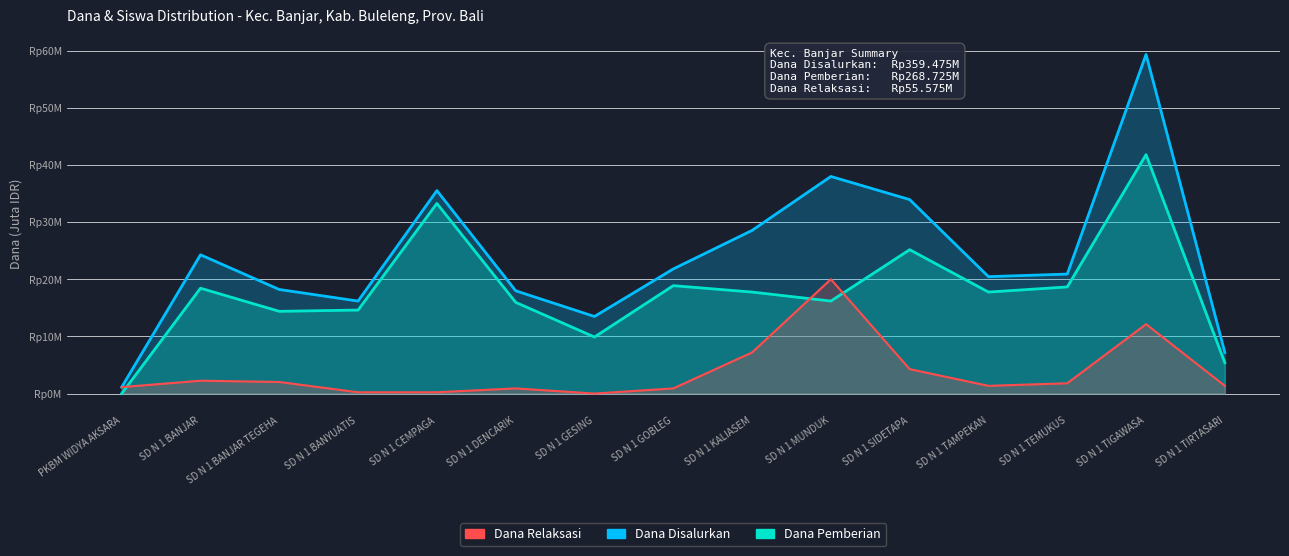

True or false: Dana Relaksasi and Dana Disalurkan cross at least once.

False